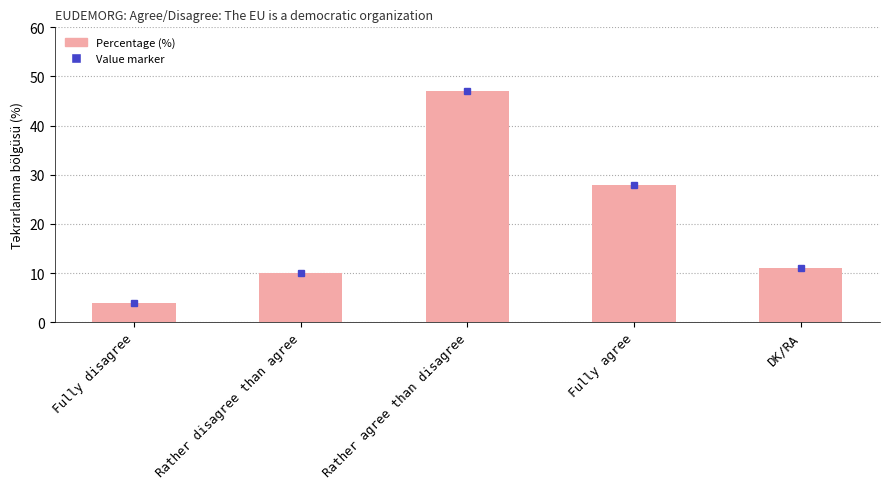

What is the change in value from Fully disagree to DK/RA?

+7